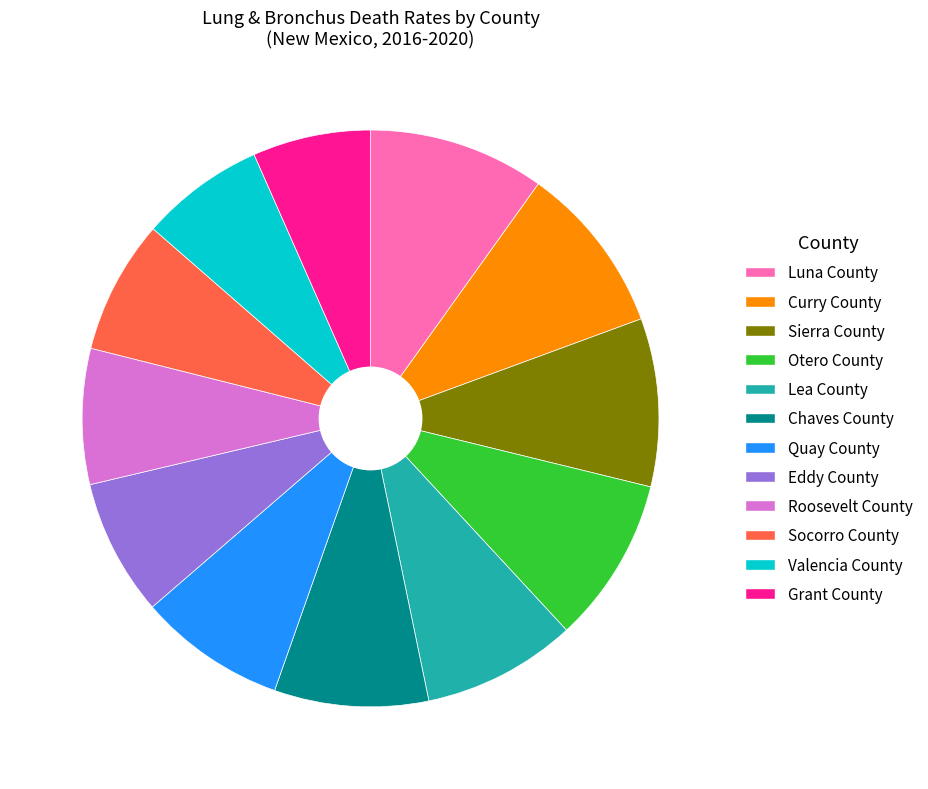

Is Curry County the majority of the pie?

No